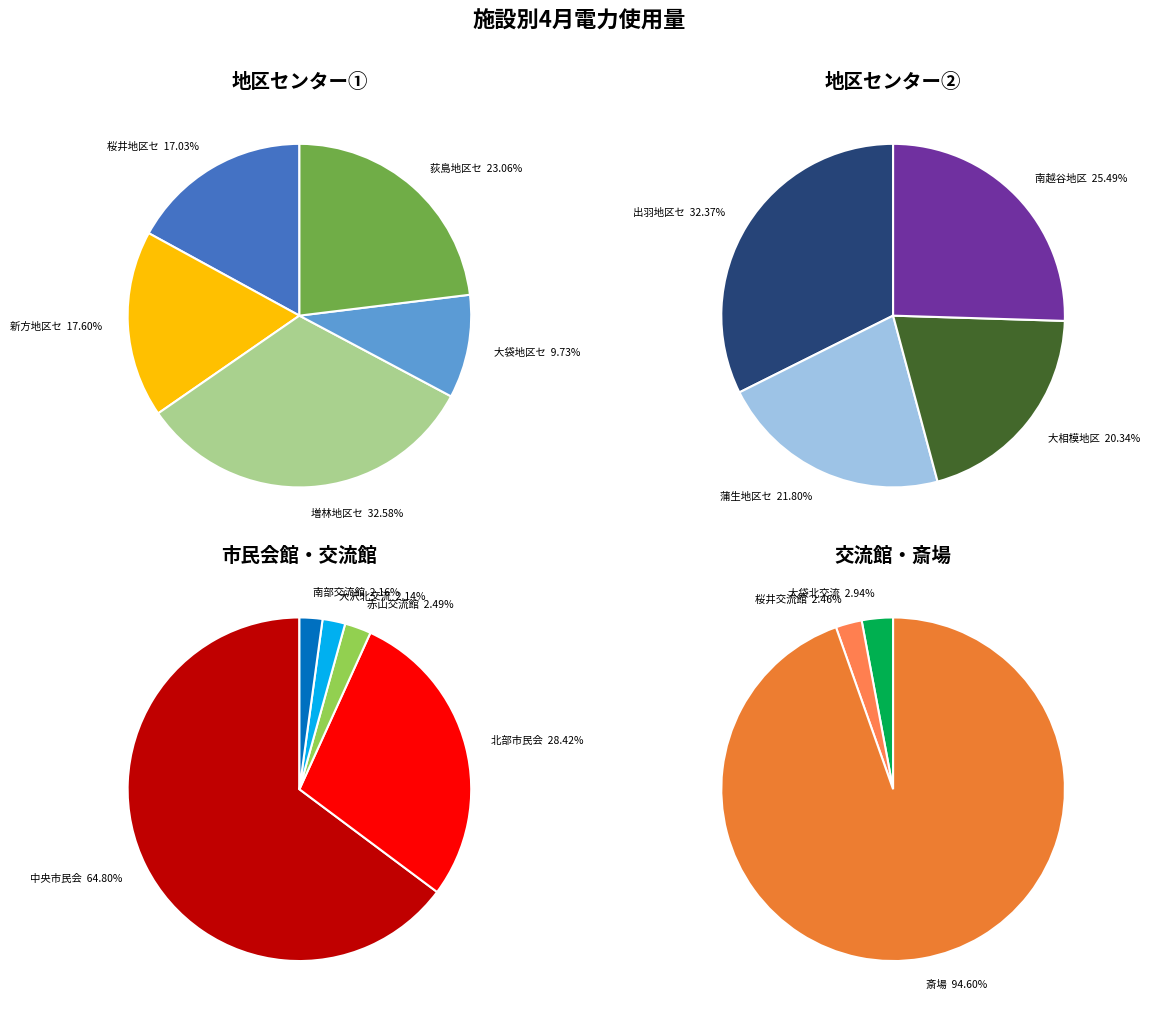

The 中央市民会館 slice represents 36% of the pie. True or false?

False